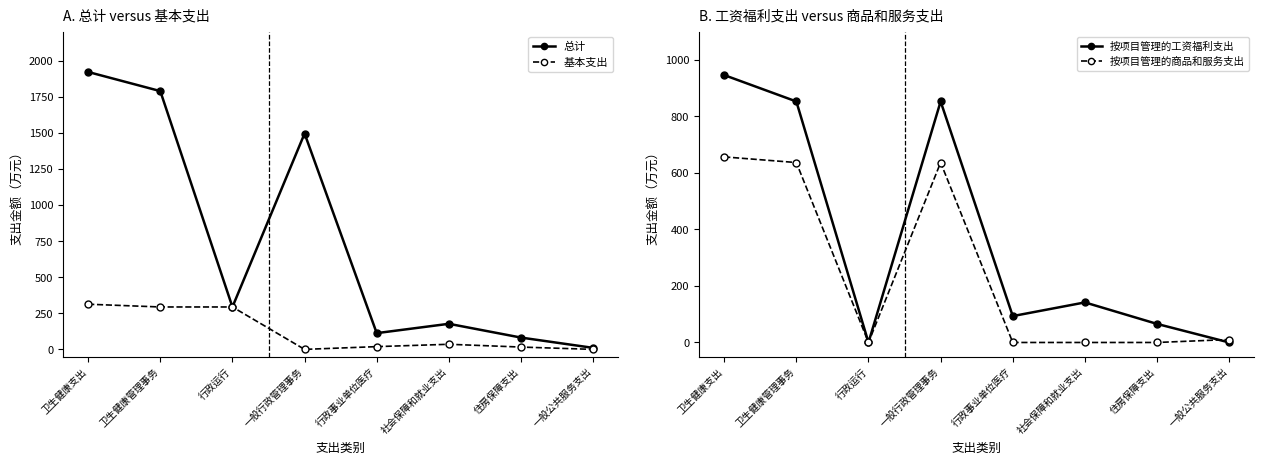

How many interior local peaks does the 基本支出 series have?

1